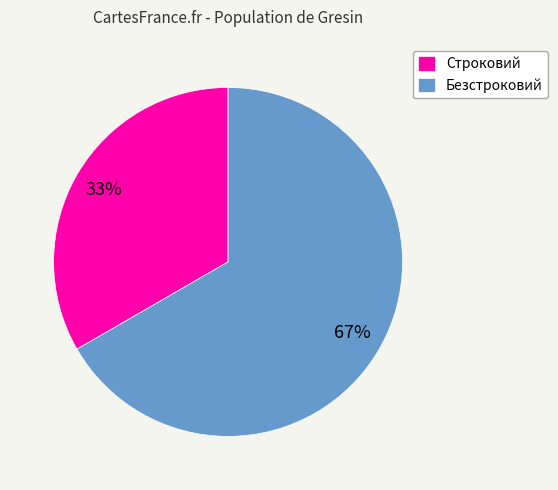

Combined, do Безстроковий and Строковий account for over 50%?

Yes